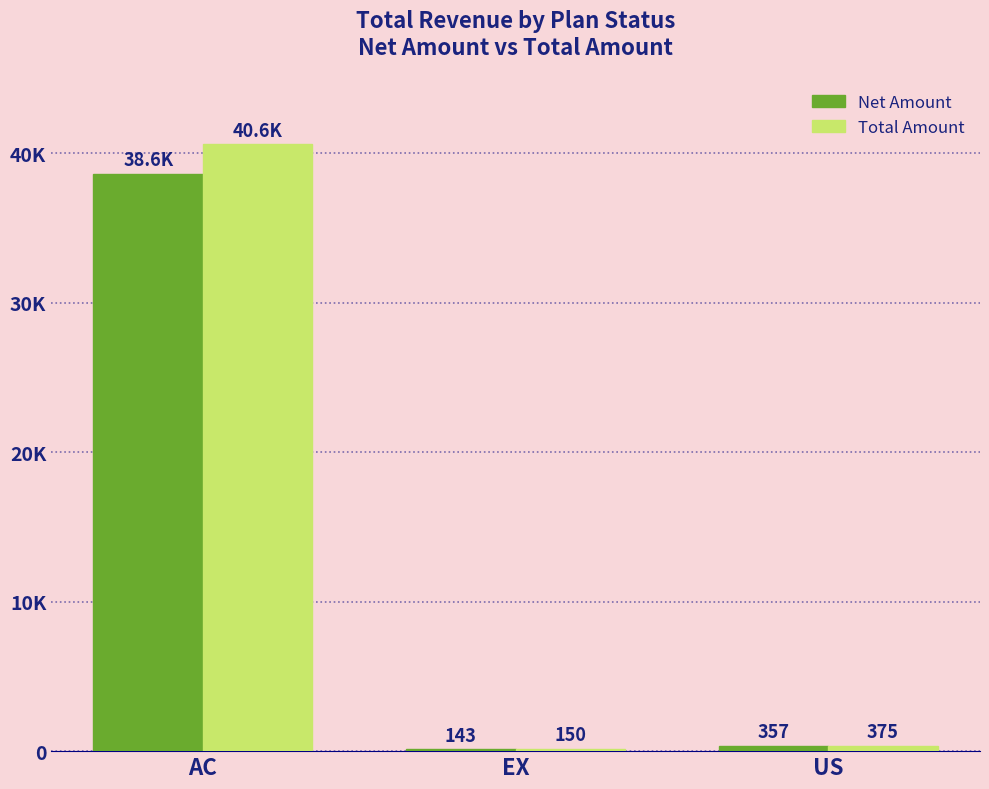

What is the label of the 2nd bar from the left?

EX